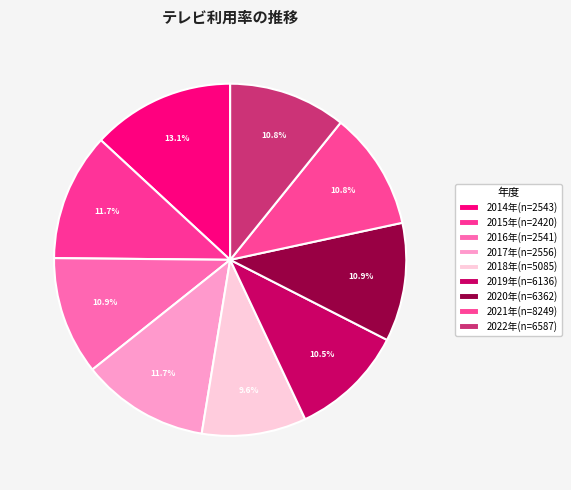

How many slices are in this pie chart?

9